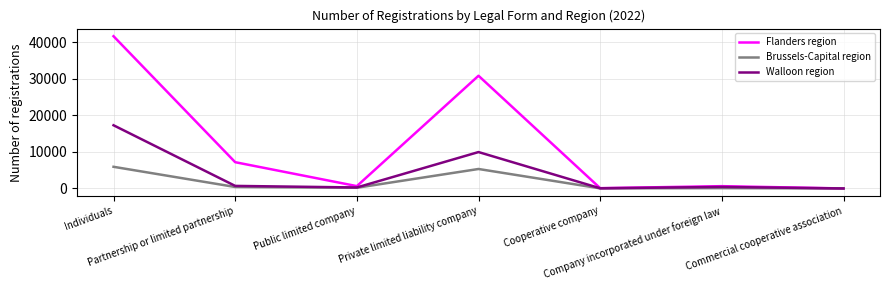

What is the maximum value shown in the chart?

41586